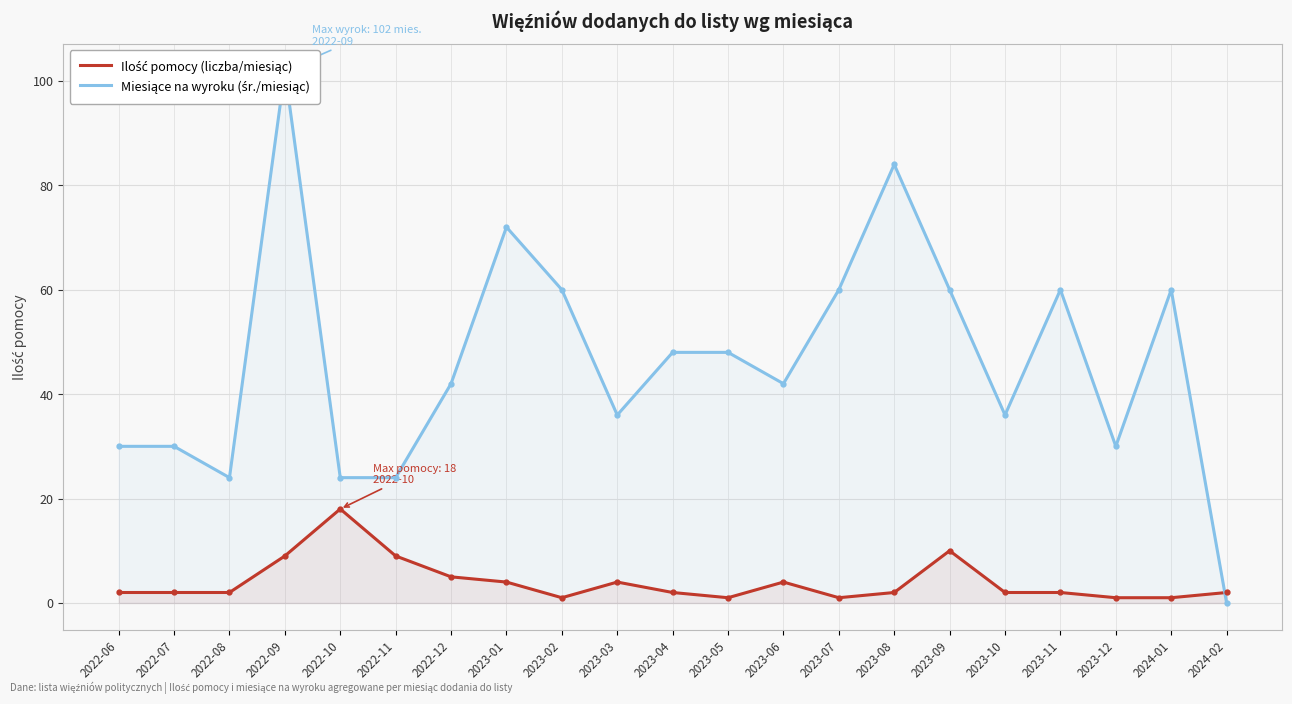

Is it true that Ilość pomocy equals 2 at 2023-08?

True